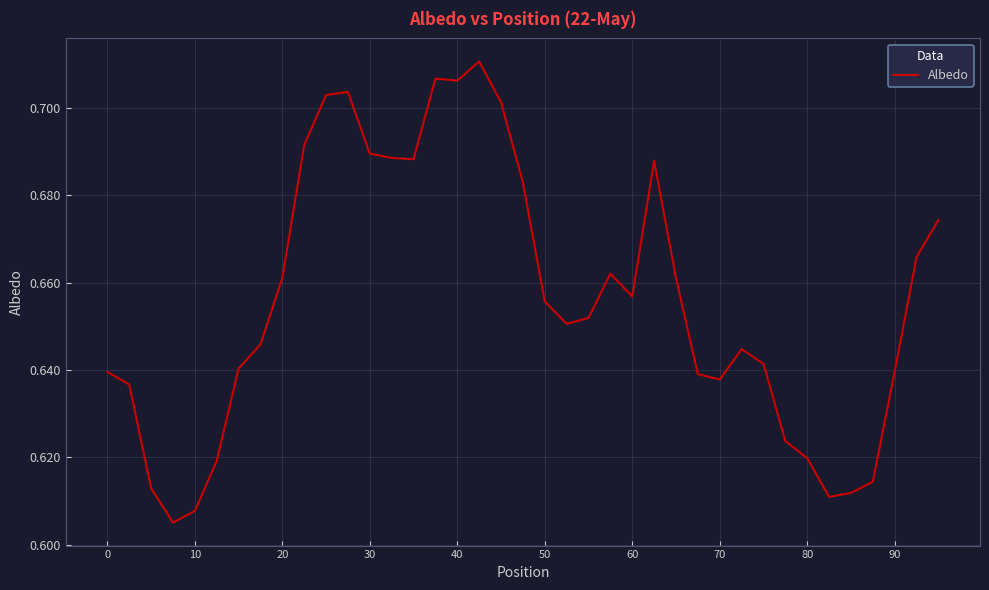

How many points are higher than both their immediate neighbors (excluding endpoints)?

6